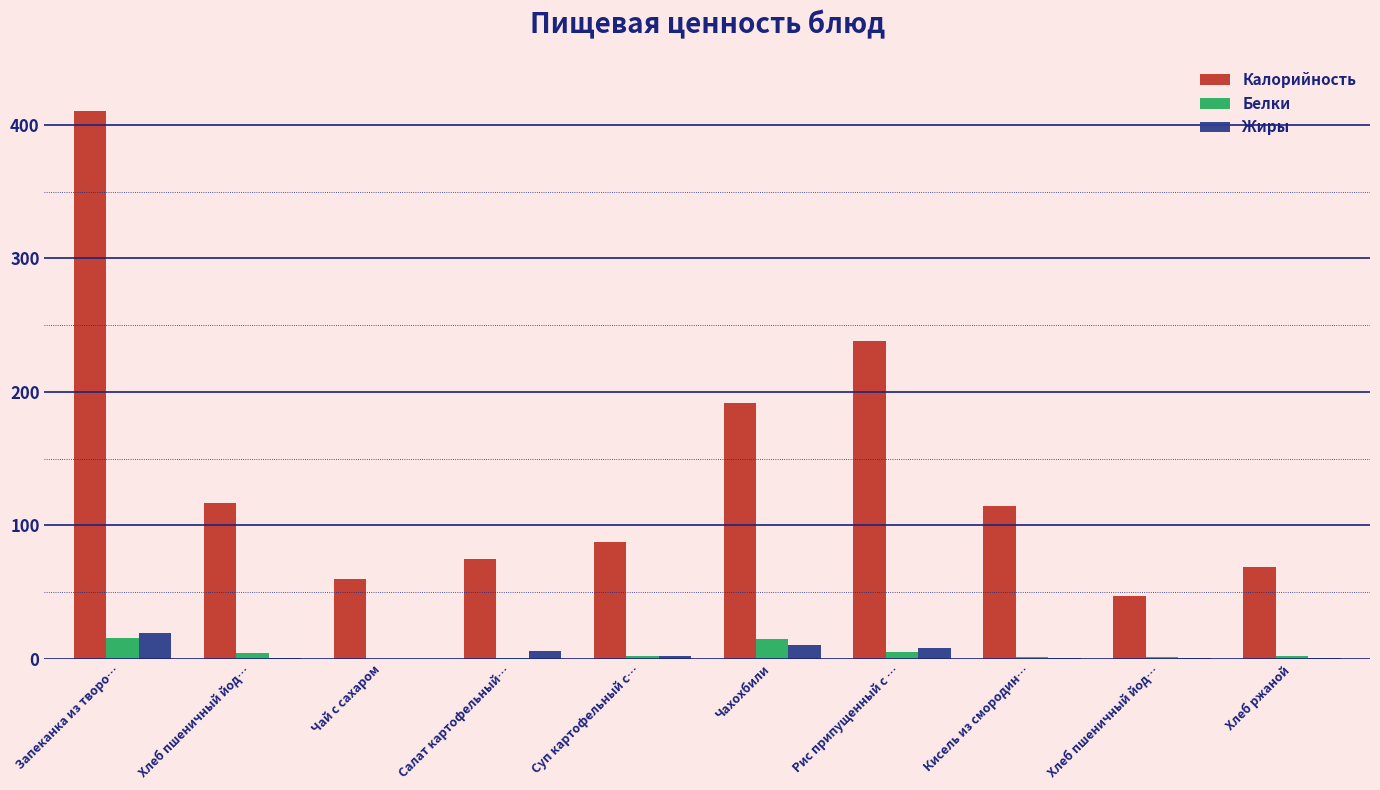

Reading left to right, extract all data points from this chart.

Калорийность: Запеканка из творо…=410.6	Хлеб пшеничный йод…=116.9	Чай с сахаром=60.0	Салат картофельный…=75.0	Суп картофельный с…=87.2	Чахохбили=192.0	Рис припущенный с …=237.9	Кисель из смородин…=114.6	Хлеб пшеничный йод…=46.8	Хлеб ржаной=69.0
Белки: Запеканка из творо…=15.2	Хлеб пшеничный йод…=4.0	Чай с сахаром=0.1	Салат картофельный…=0.8	Суп картофельный с…=2.1	Чахохбили=14.9	Рис припущенный с …=4.8	Кисель из смородин…=1.1	Хлеб пшеничный йод…=1.6	Хлеб ржаной=1.7
Жиры: Запеканка из творо…=19.2	Хлеб пшеничный йод…=0.5	Чай с сахаром=0.0	Салат картофельный…=6.0	Суп картофельный с…=2.2	Чахохбили=10.3	Рис припущенный с …=7.8	Кисель из смородин…=0.8	Хлеб пшеничный йод…=0.2	Хлеб ржаной=0.3